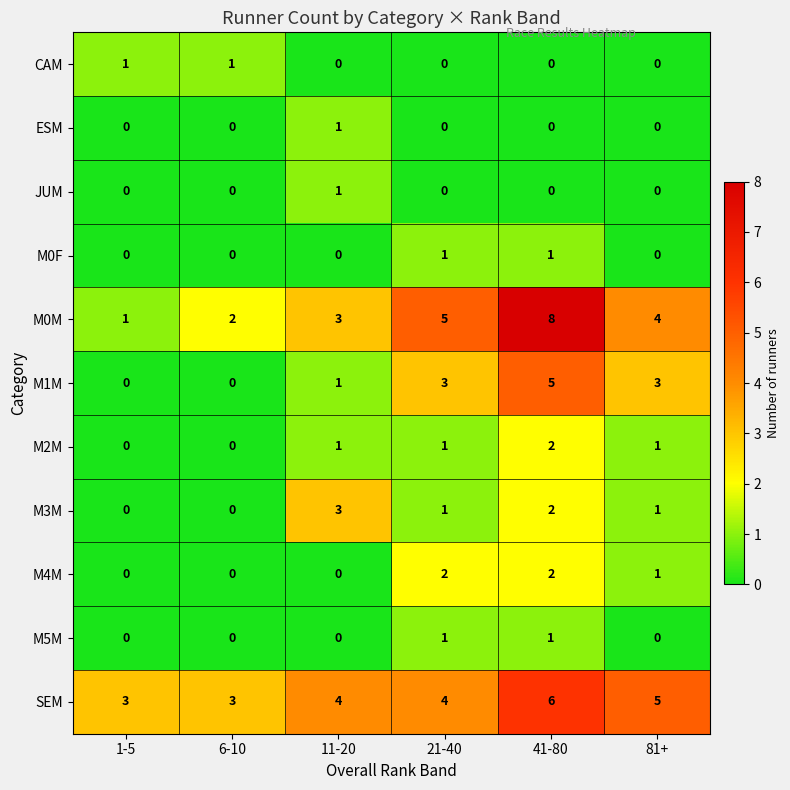

At how many categories does at least one series exceed 7?

1